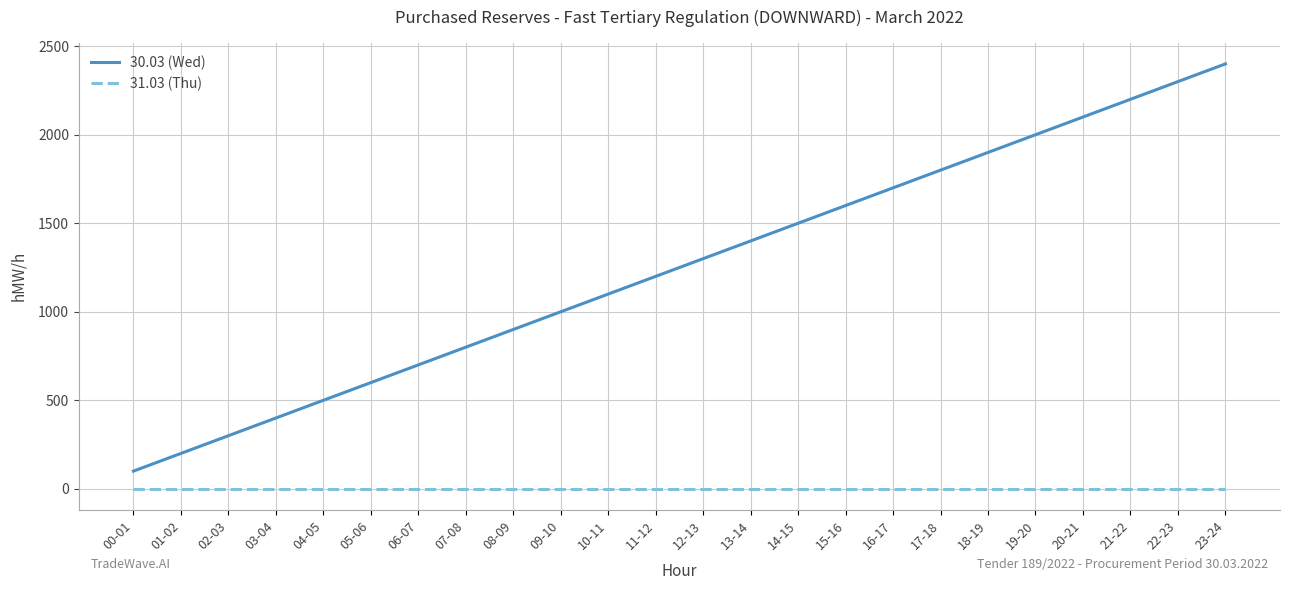

What is the sum of the 30.03 (Wed) values at 07-08 and 15-16?

2400